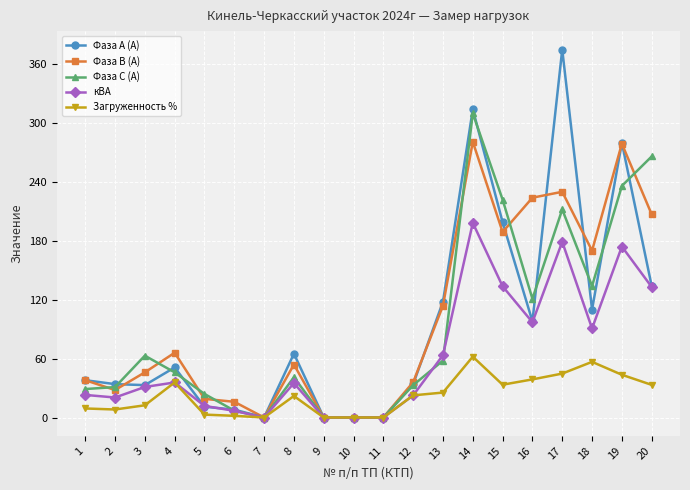

What is the highest value of the Фаза В (А) series?

281.0